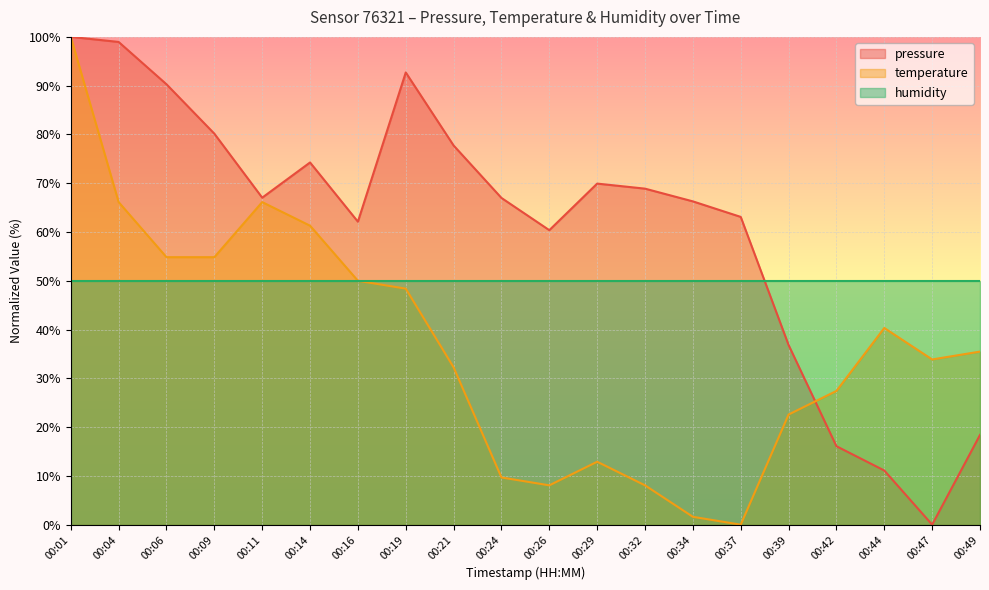

What is the average value of the pressure series?

61.1